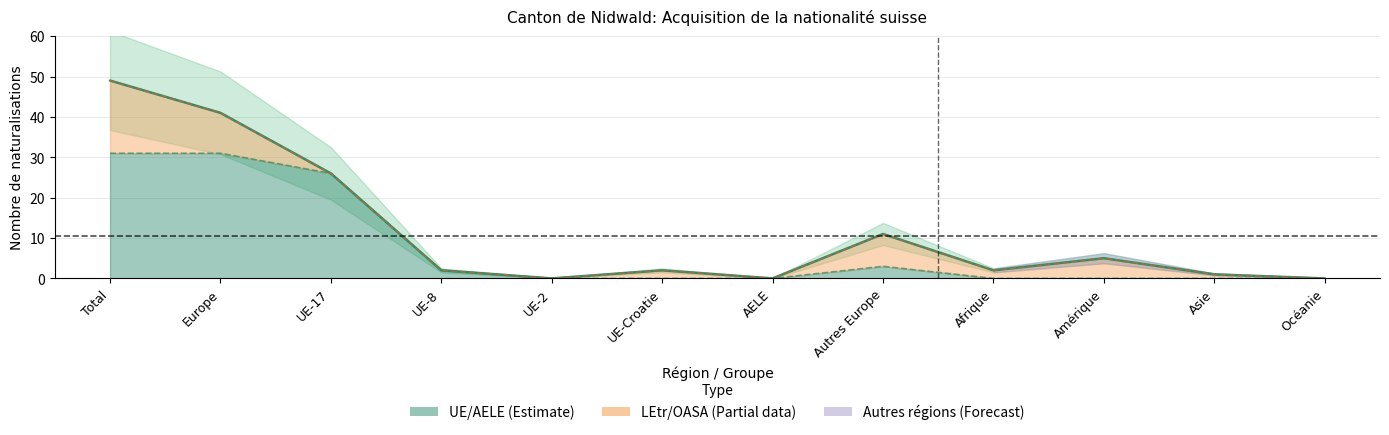

Reading left to right, transcribe all the data shown in this chart.

Total acquisition: 49	41	26	2	0	2	0	11	2	5	1	0
Total UE/AELE: 31	31	26	2	0	0	0	3	0	0	0	0